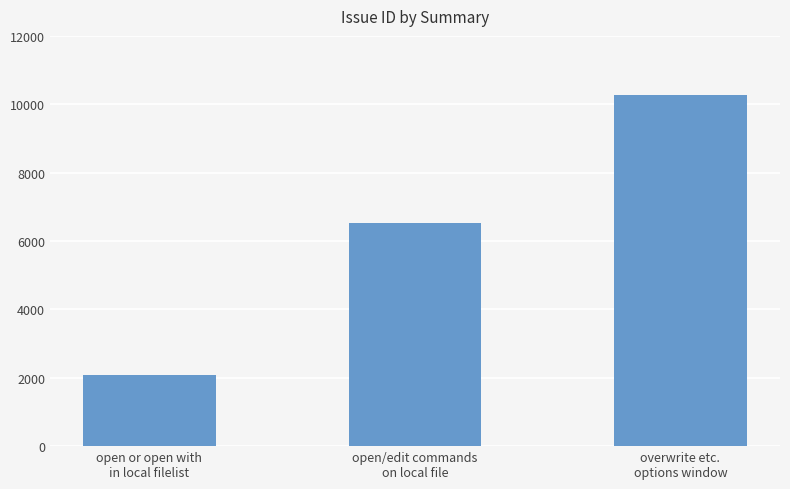

List the labels in order of value, largest first.

overwrite etc.
options window, open/edit commands
on local file, open or open with
in local filelist